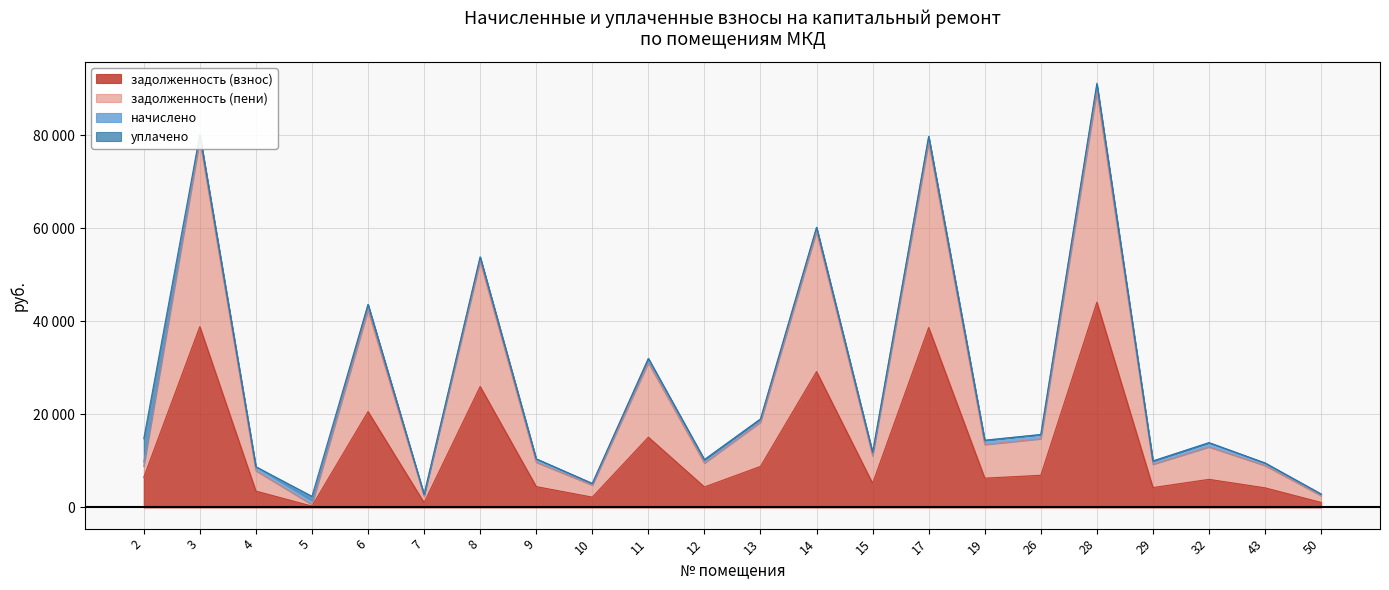

Is it true that задолженность (пени) equals 4789.4 at 10?

True